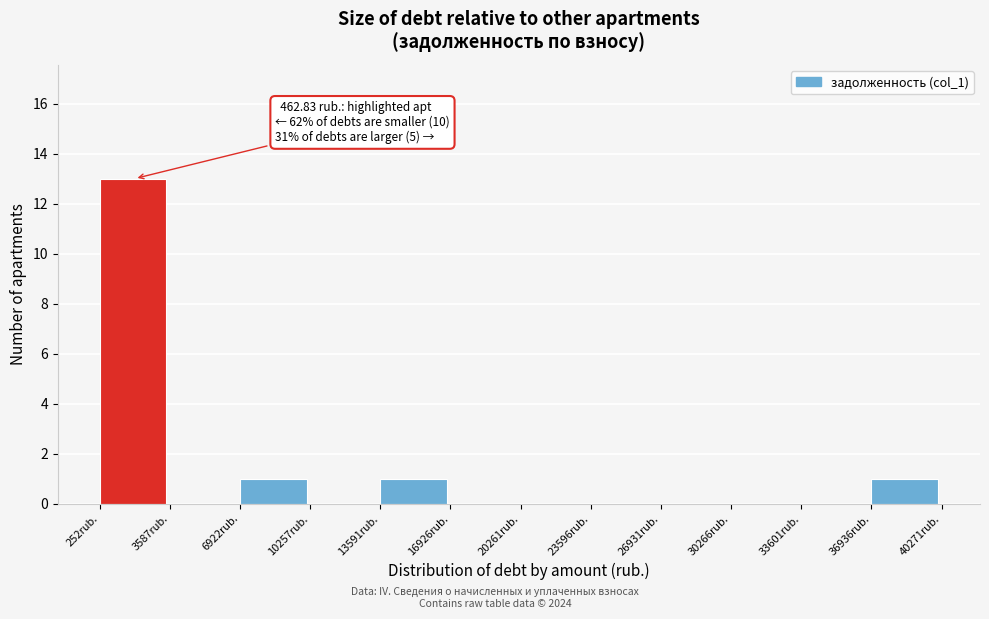

Which range on the x-axis has the tallest bar?

500 to 3500